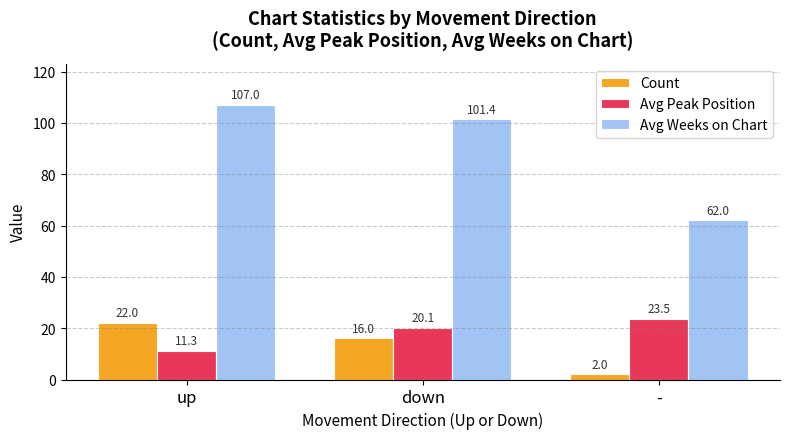

At which category is the sum across all series the highest?

up